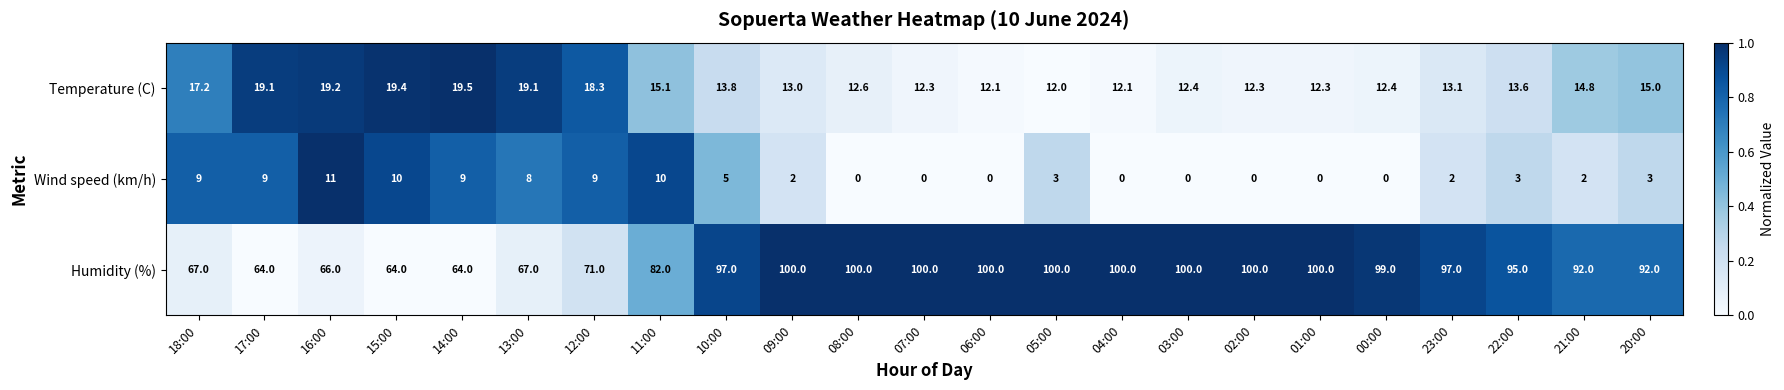

At 01:00, list the series in order from smallest to largest.

Wind speed (km/h), Temperature (C), Humidity (%)